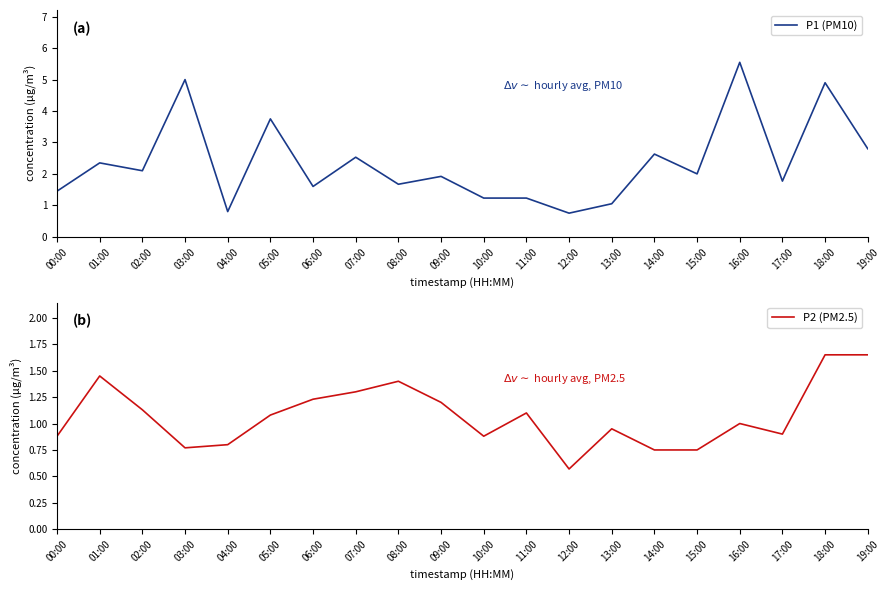

What are all the series names shown in the legend?

P1 (PM10), P2 (PM2.5)